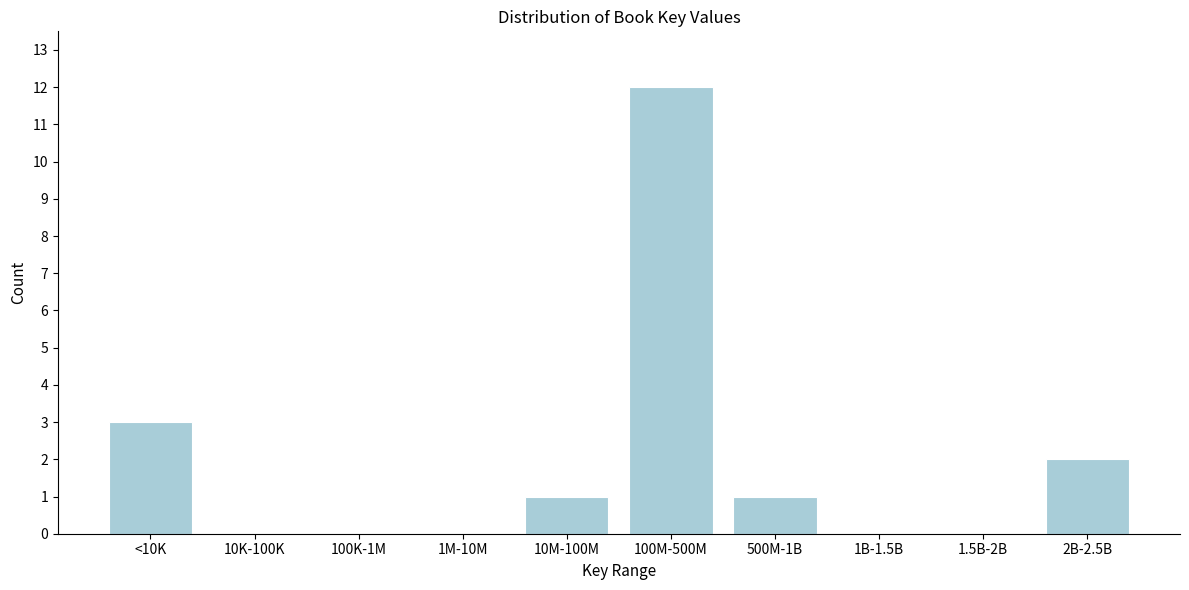

Reading left to right, extract all data points from this chart.

<10K=3	10K-100K=0	100K-1M=0	1M-10M=0	10M-100M=1	100M-500M=12	500M-1B=1	1B-1.5B=0	1.5B-2B=0	2B-2.5B=2